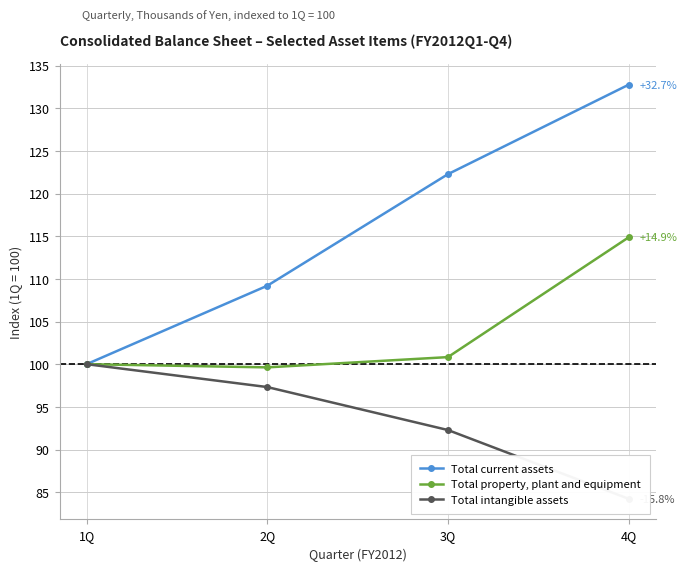

Reading right to left, extract all data points from this chart.

Total current assets: 4Q=132.7	3Q=122.3	2Q=109.2	1Q=100.0
Total property, plant and equipment: 4Q=114.9	3Q=100.8	2Q=99.6	1Q=100.0
Total intangible assets: 4Q=84.2	3Q=92.3	2Q=97.3	1Q=100.0